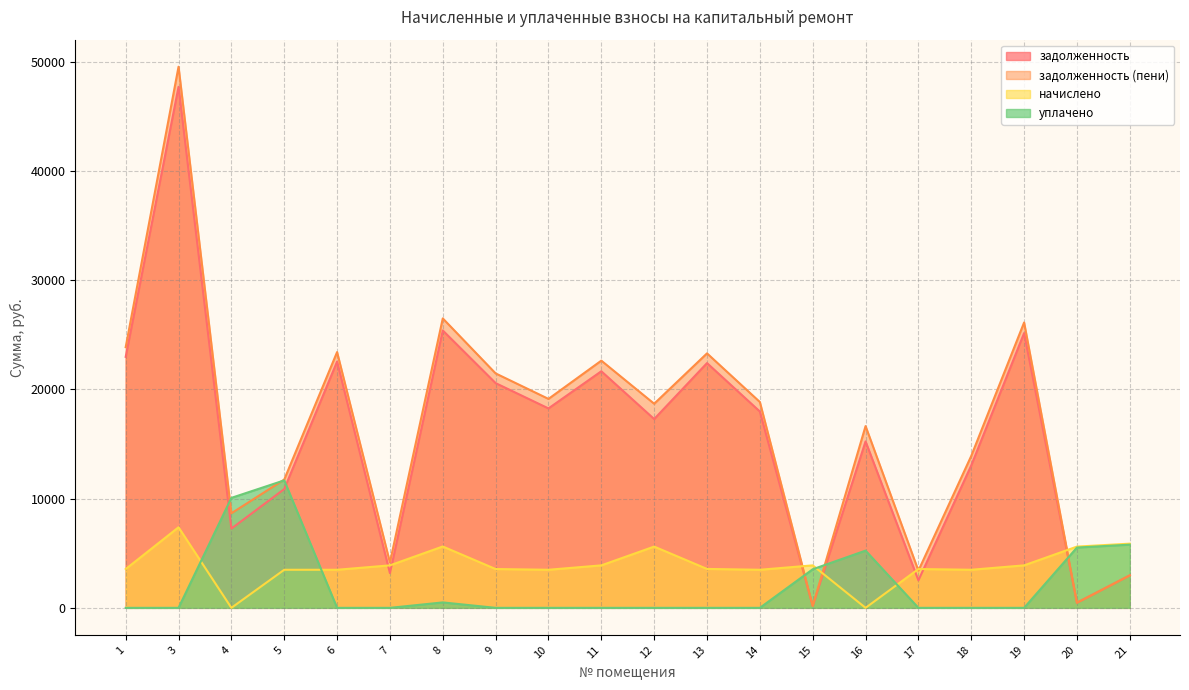

Count the number of categories in the chart.

20